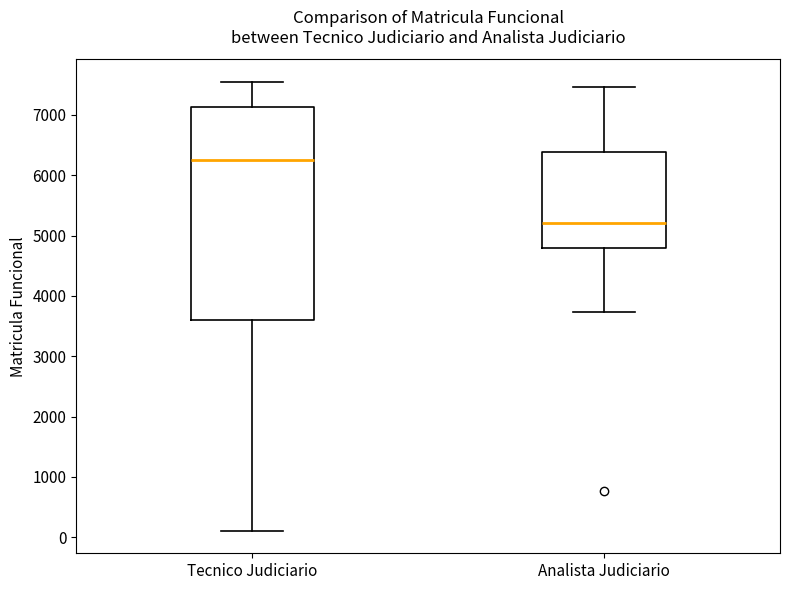

Which box's median line is the highest?

Tecnico Judiciario